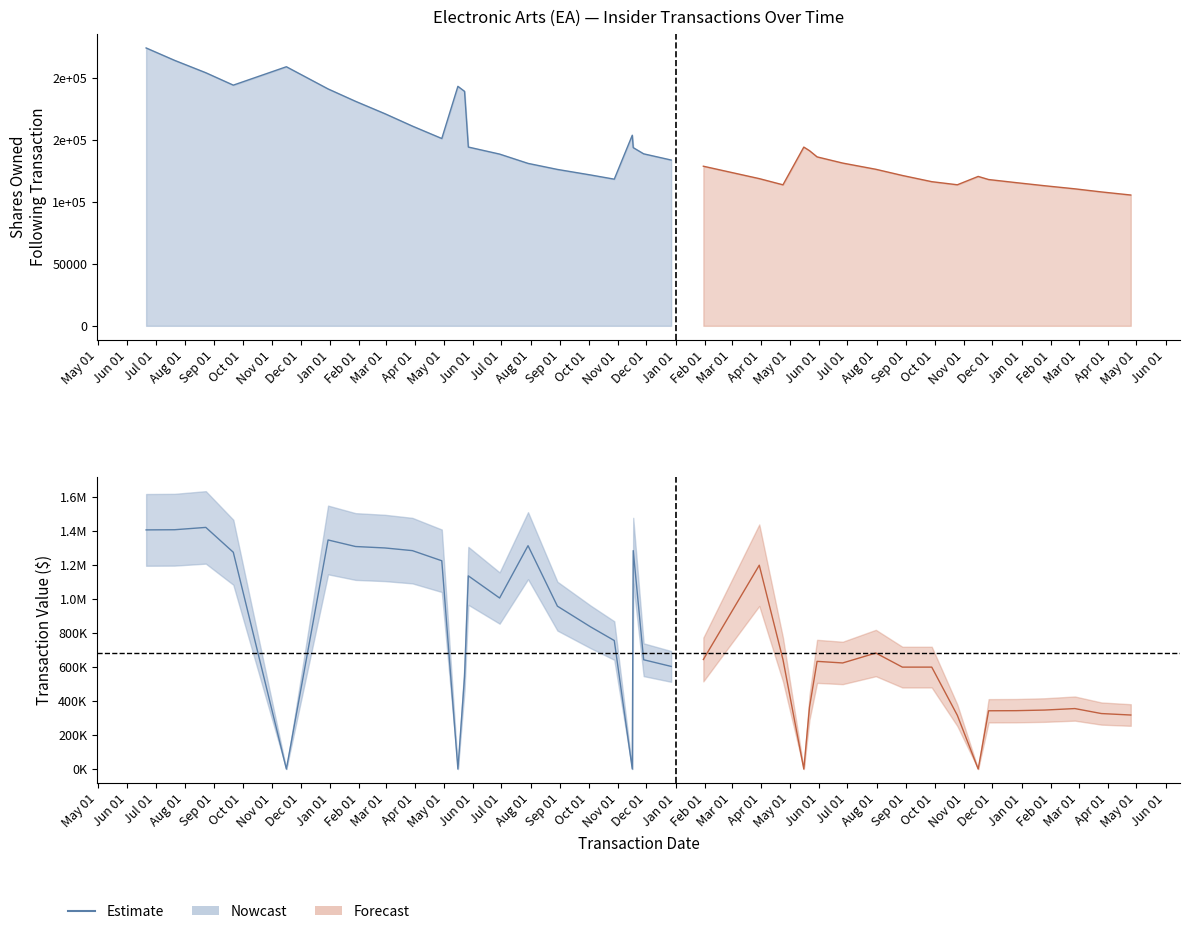

What is the average value of the transactionValue series?

735550